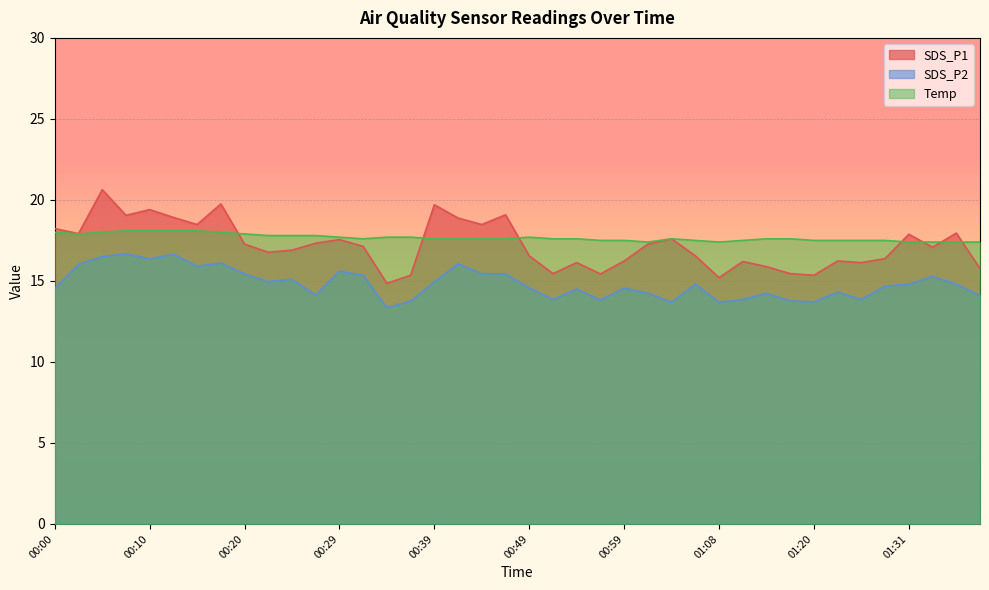

Is it true that SDS_P2 equals 9.7 at 01:01?

False